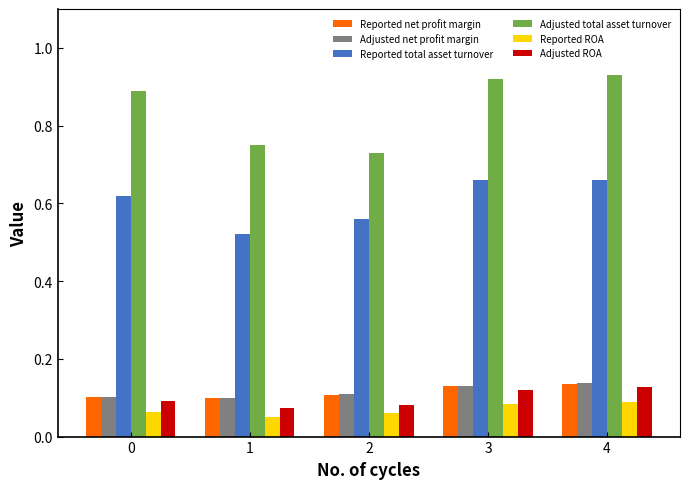

How many groups of bars are there?

5